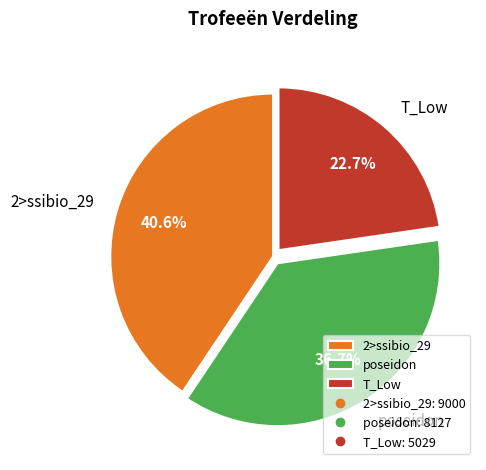

What percentage is NOT represented by poseidon?

63.3%